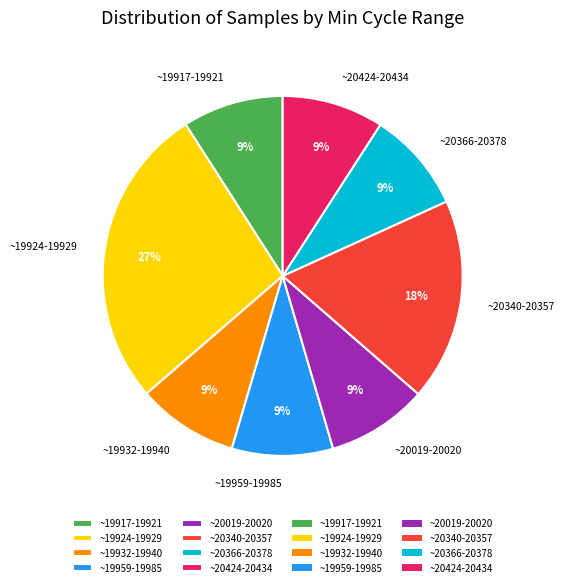

What is the ratio of the value at ~20340-20357 to the value at ~19932-19940?

2.0